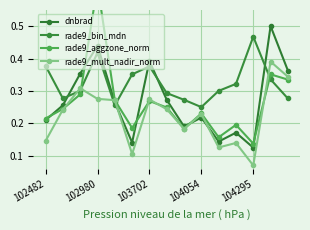

What is the average value of the dnbrad series?

0.3